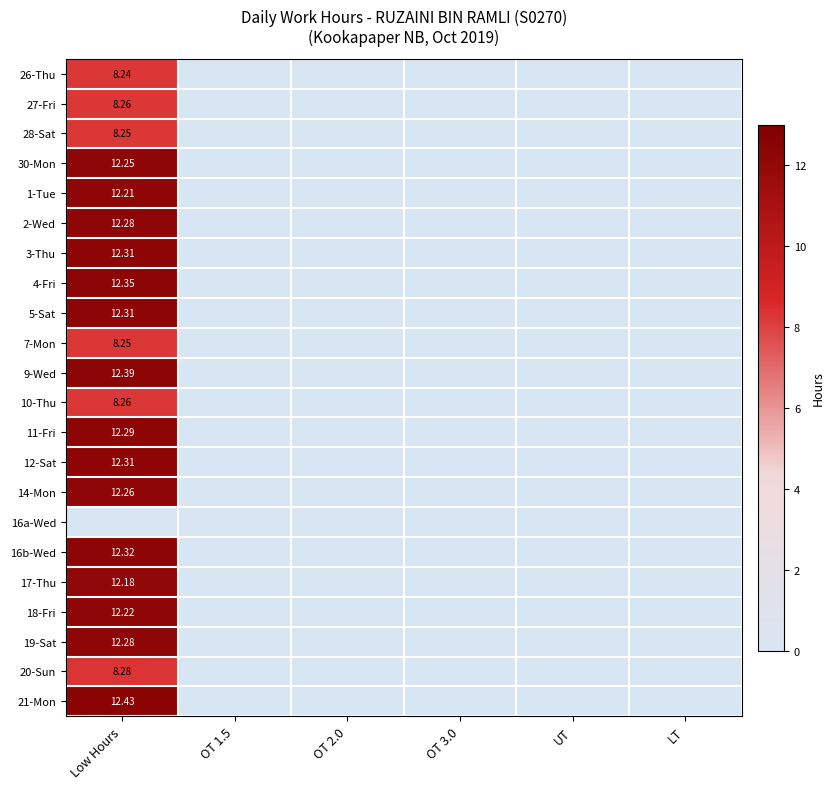

Which series has the largest total across all categories?

21-Mon